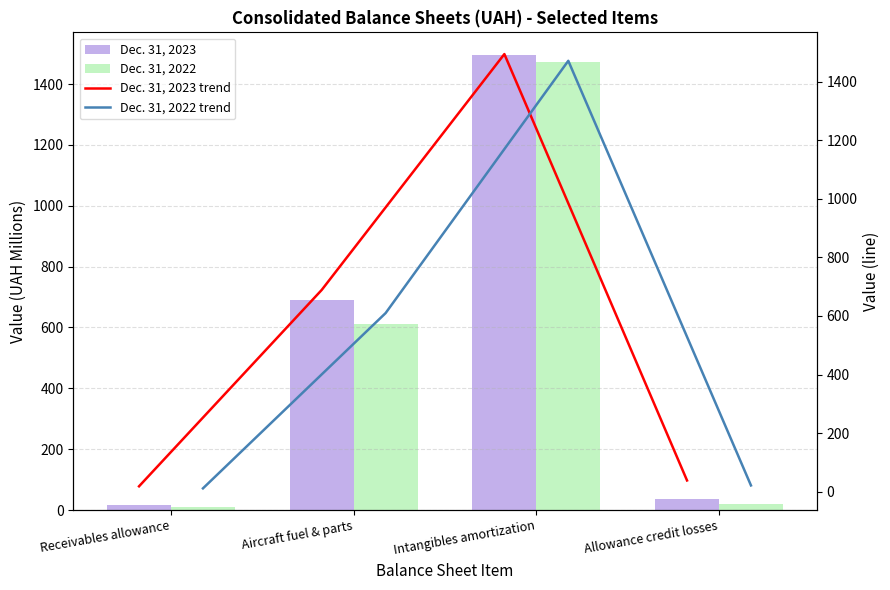

Does the chart contain any negative values?

No